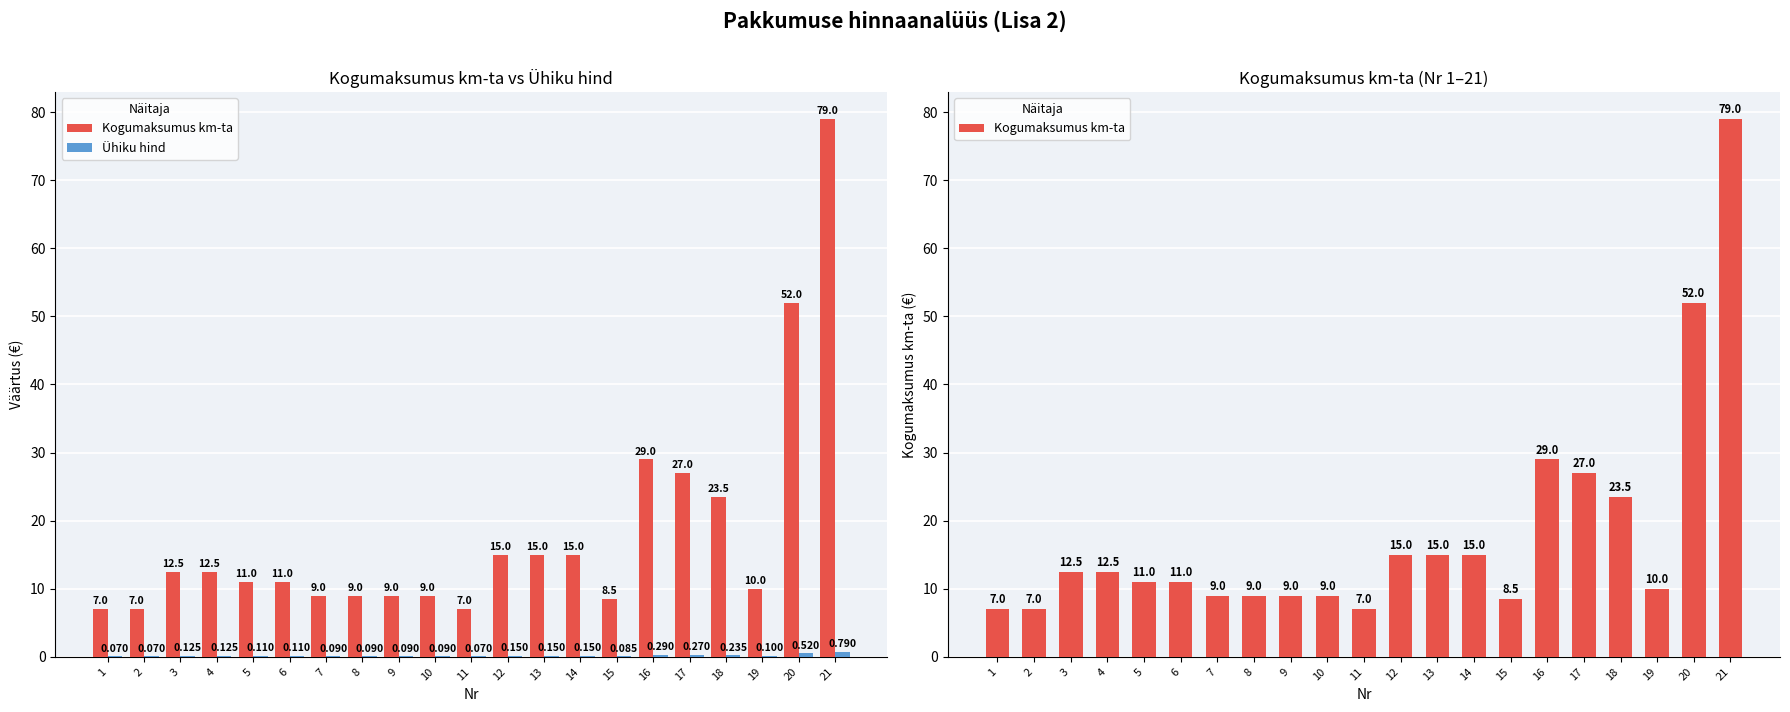

Reading left to right, transcribe all the data shown in this chart.

Kogumaksumus km-ta: 1=7.0	2=7.0	3=12.5	4=12.5	5=11.0	6=11.0	7=9.0	8=9.0	9=9.0	10=9.0	11=7.0	12=15.0	13=15.0	14=15.0	15=8.5	16=29.0	17=27.0	18=23.5	19=10.0	20=52.0	21=79.0
Ühiku hind: 1=0.1	2=0.1	3=0.1	4=0.1	5=0.1	6=0.1	7=0.1	8=0.1	9=0.1	10=0.1	11=0.1	12=0.1	13=0.1	14=0.1	15=0.1	16=0.3	17=0.3	18=0.2	19=0.1	20=0.5	21=0.8